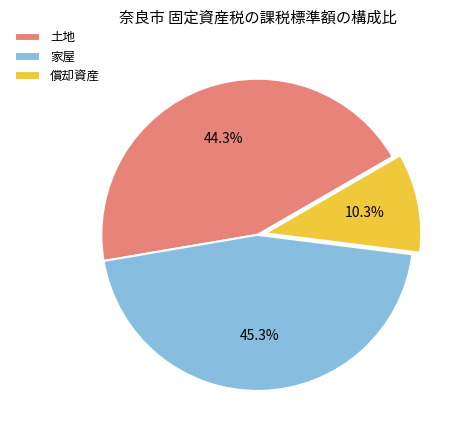

How many slices are in this pie chart?

3